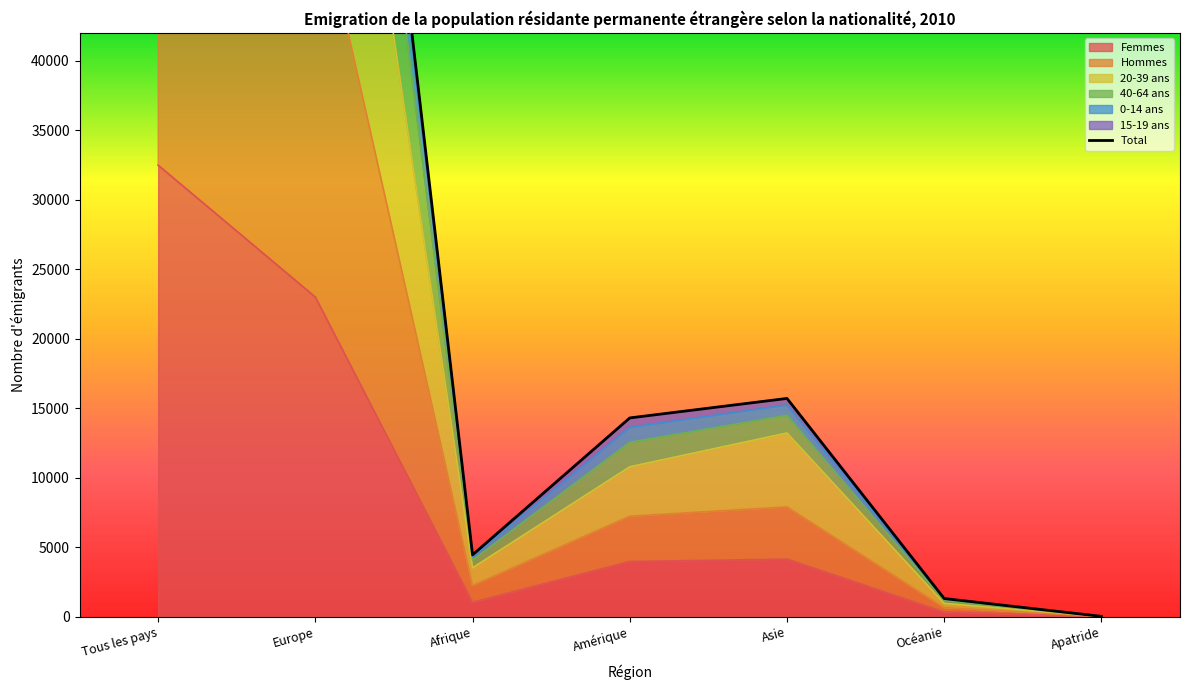

What is the difference between the second highest and second lowest values?

100414